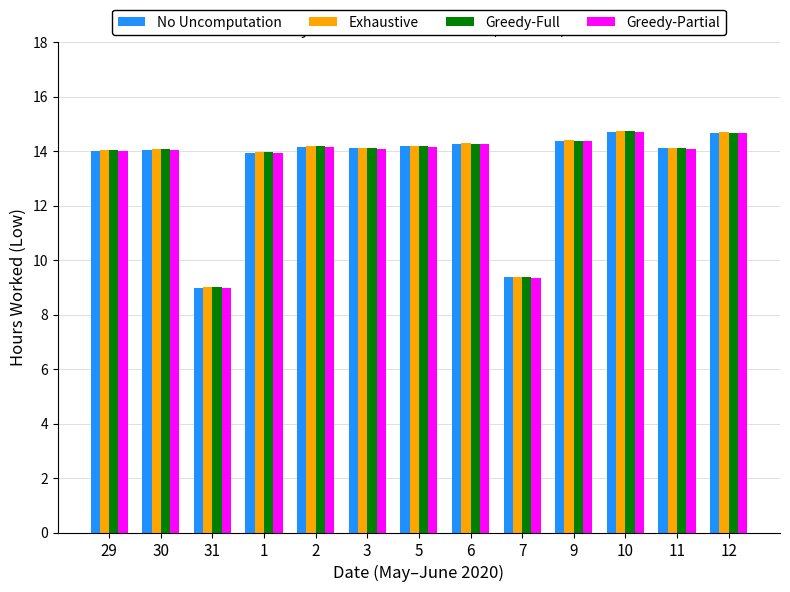

What is the total value across all series at 7?

37.5